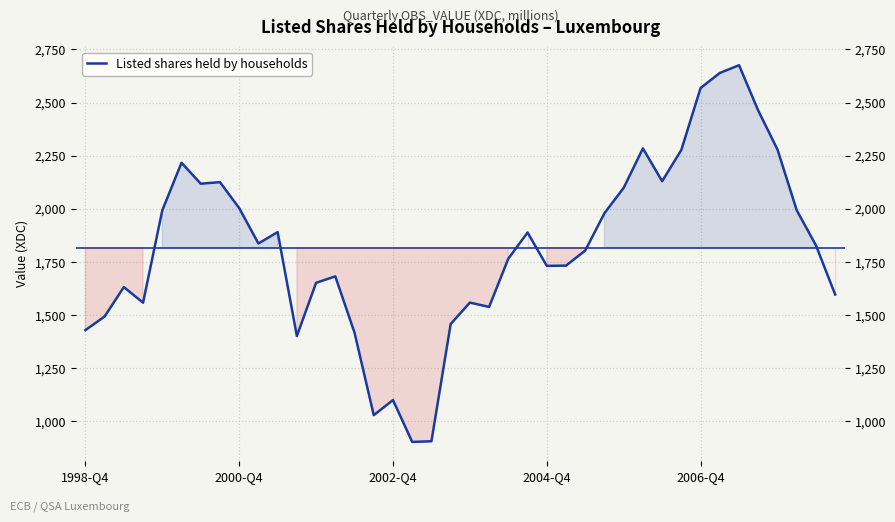

What is the value of the 37th point from the left?

2278.9